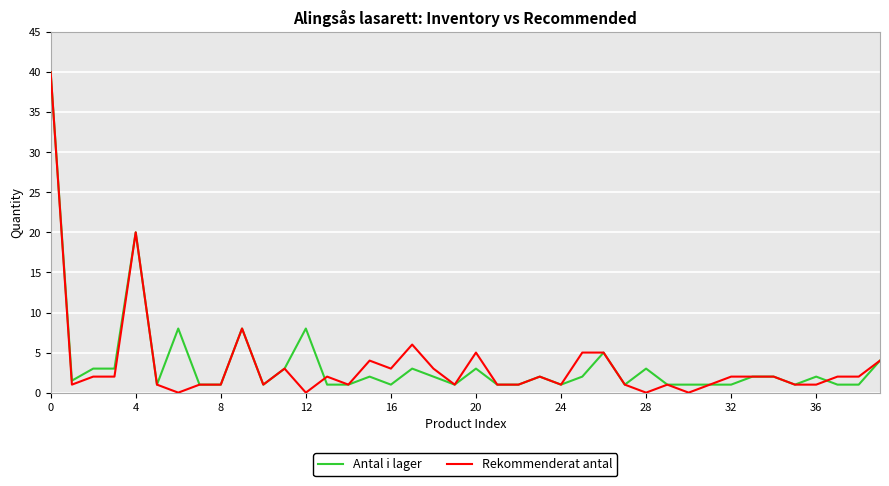

What is the maximum value for Rekommenderat antal?

40.0